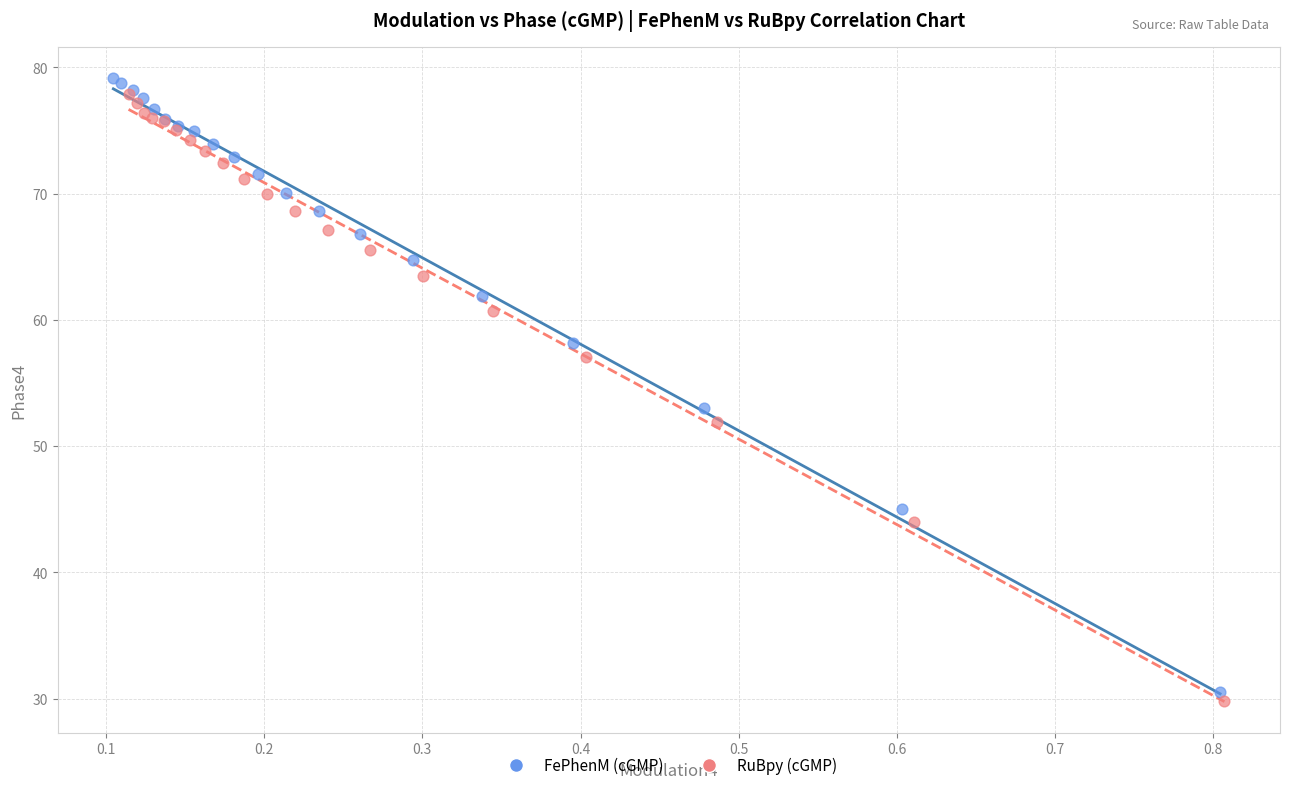

Which series has the largest Y range (max minus min)?

FePhenM (cGMP)